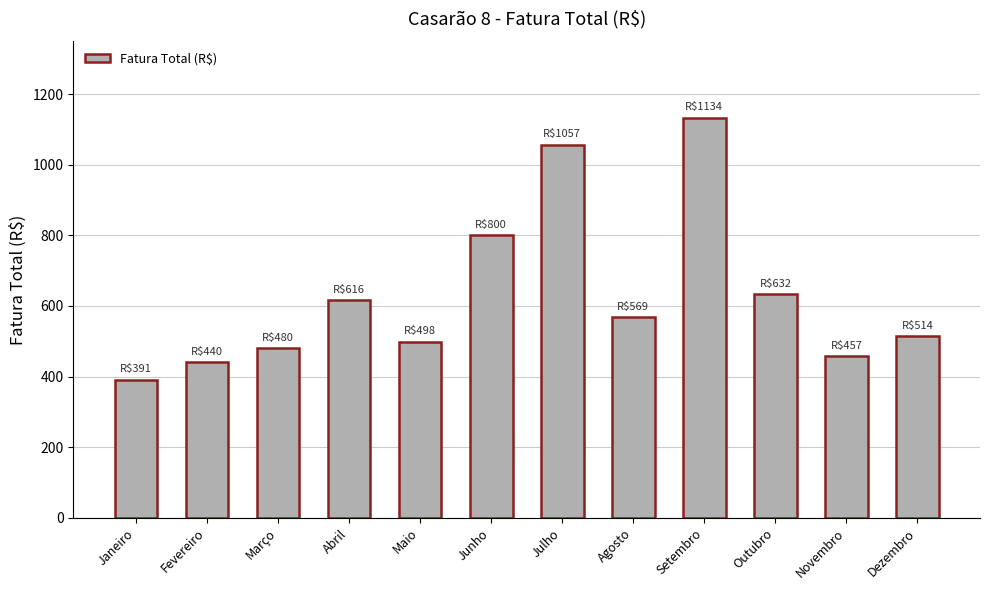

What is the label of the 1st bar from the left?

Janeiro